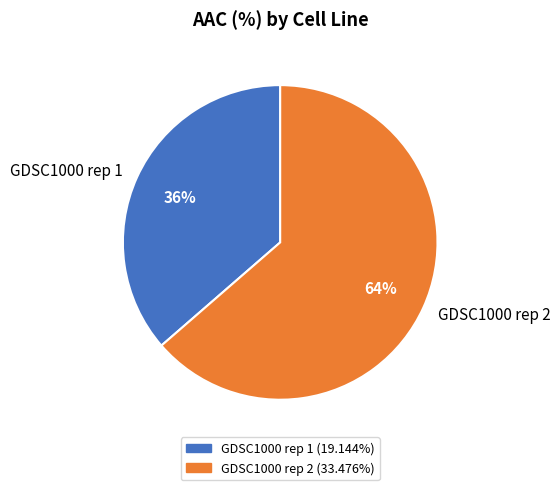

Rank the categories by value from lowest to highest.

GDSC1000 rep 1, GDSC1000 rep 2